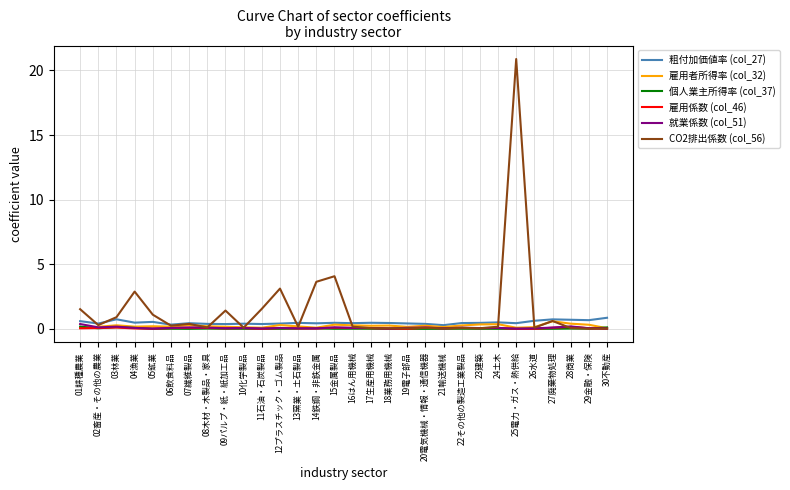

Is it true that CO2排出係数 (col_56) equals 5.1 at 14鉄鋼・非鉄金属?

False